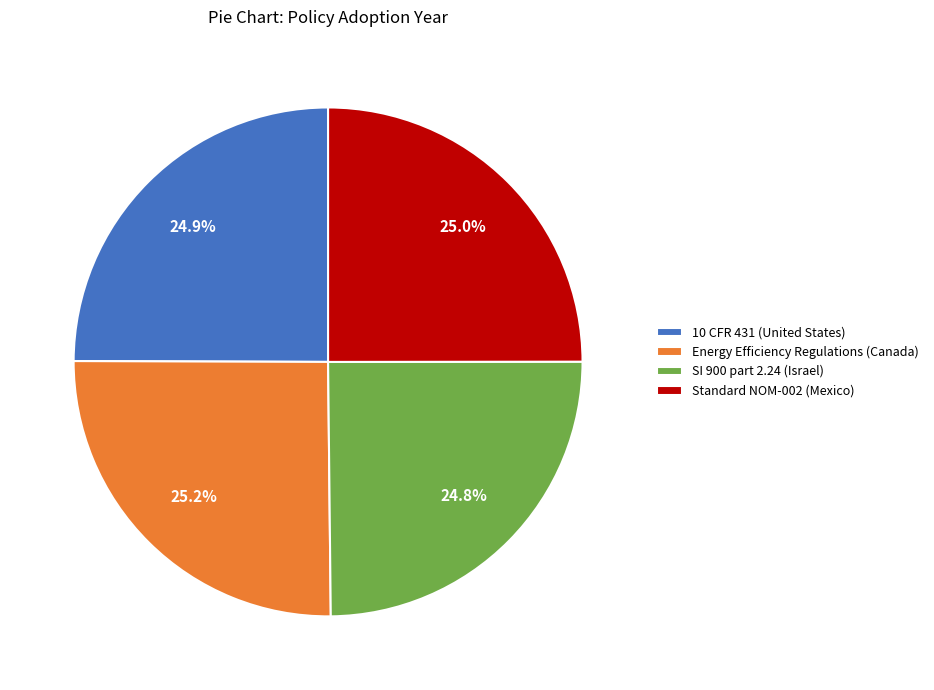

Does any single category account for the majority?

No